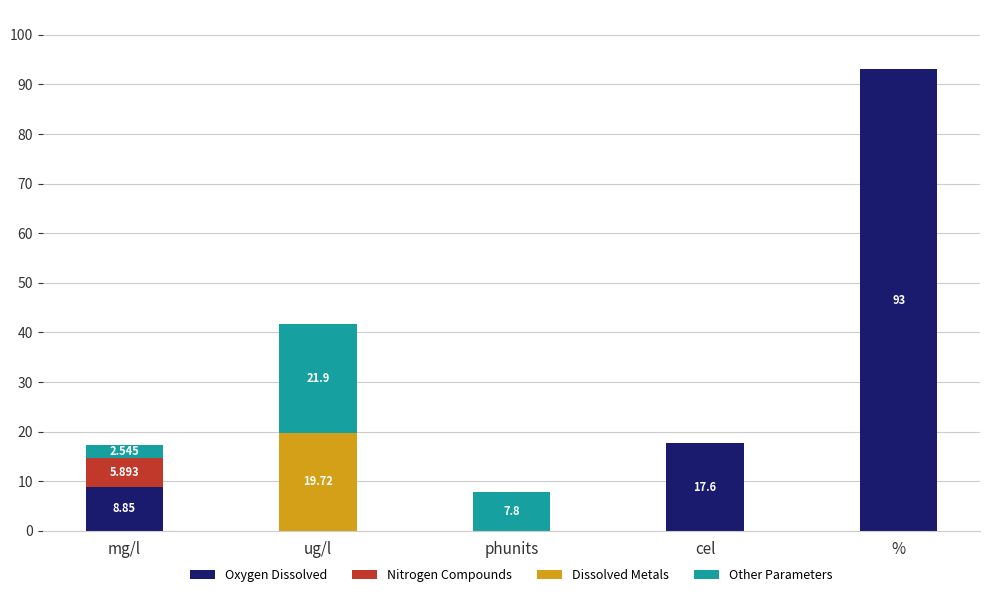

Which category has the highest value in the Oxygen Dissolved series?

%